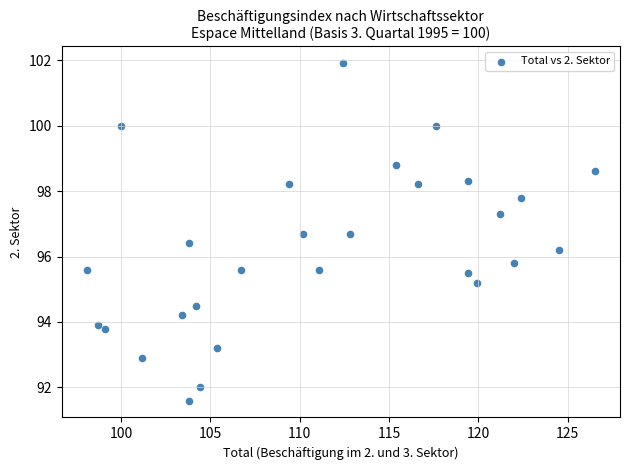

What is the range of X values (max minus min)?

28.4